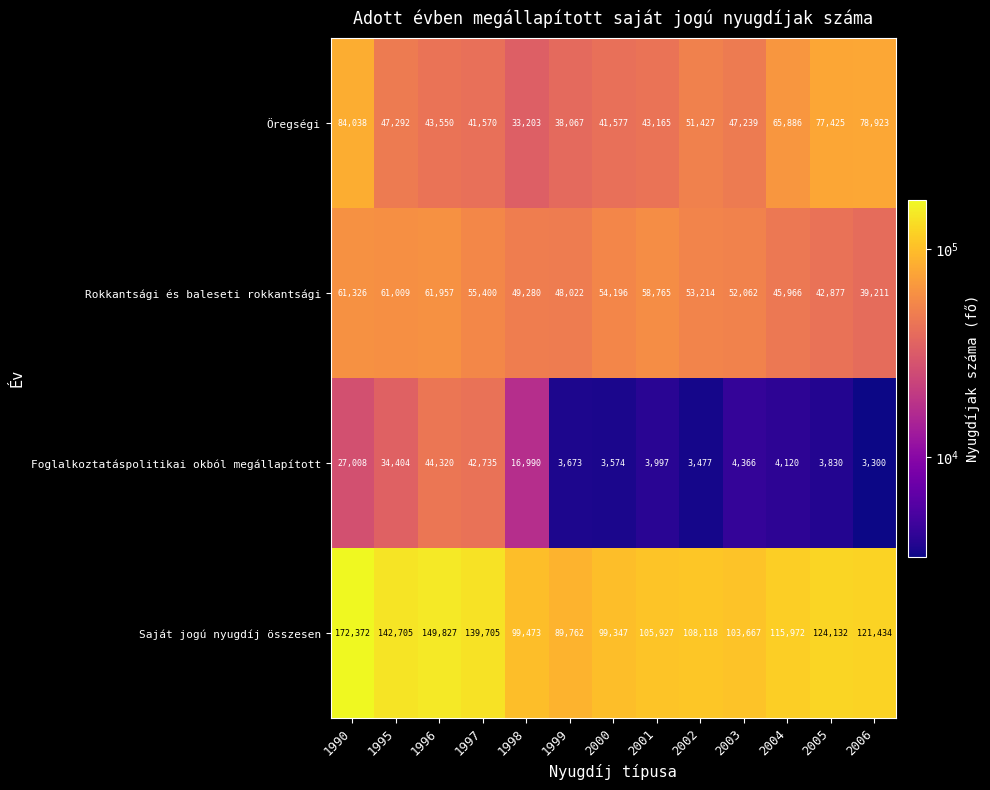

What is the total value across all series at 1996?

299654